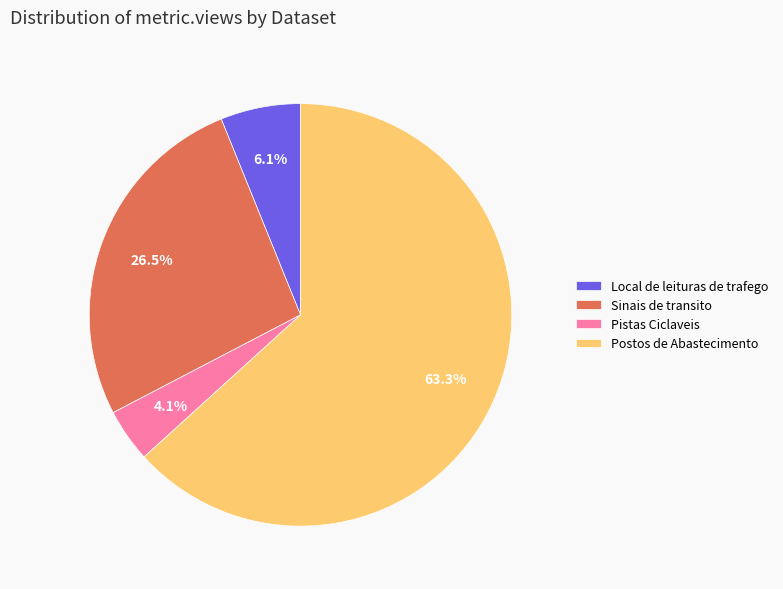

What percentage is NOT represented by Sinais de transito?

73.5%